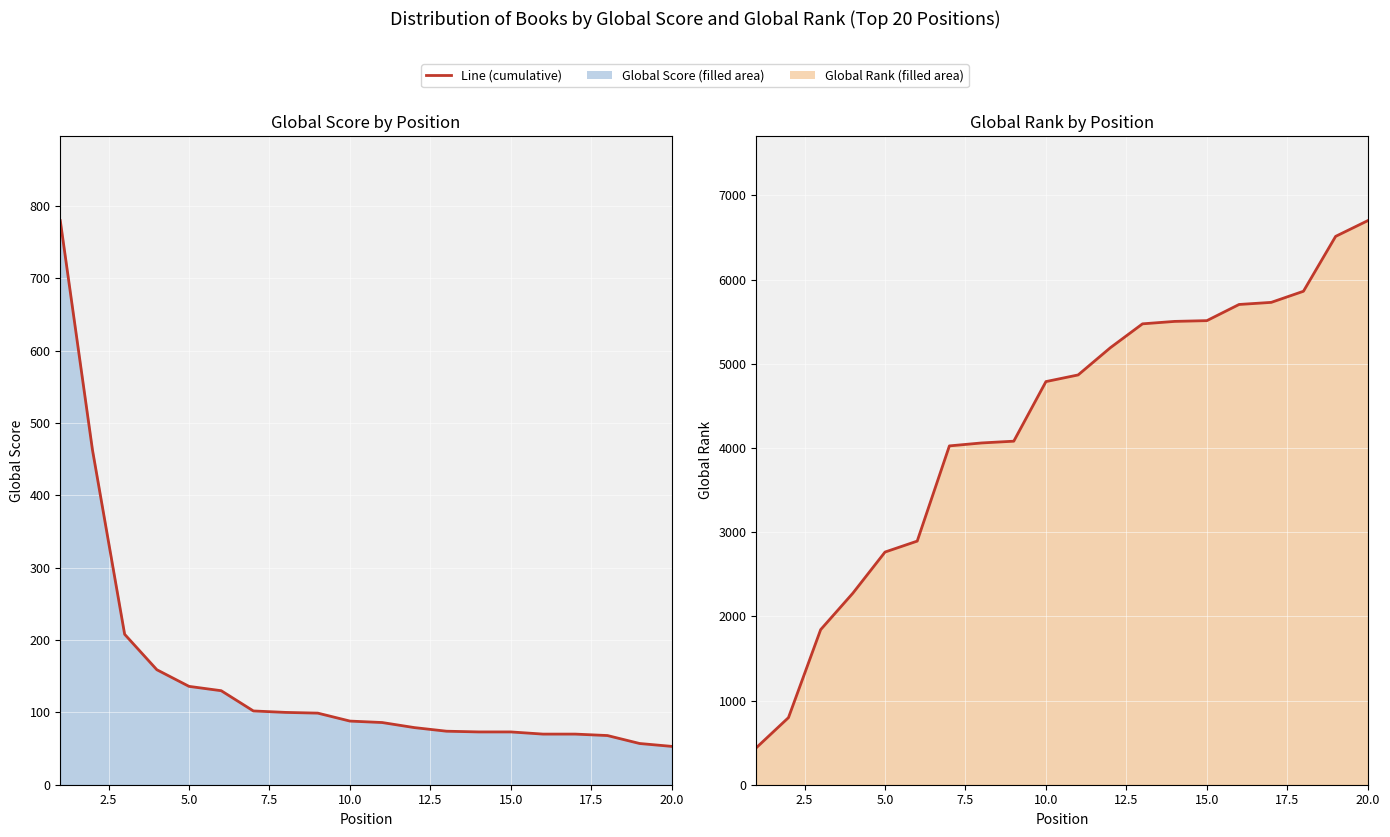

Is it true that Global Score line equals 31 at 17?

False